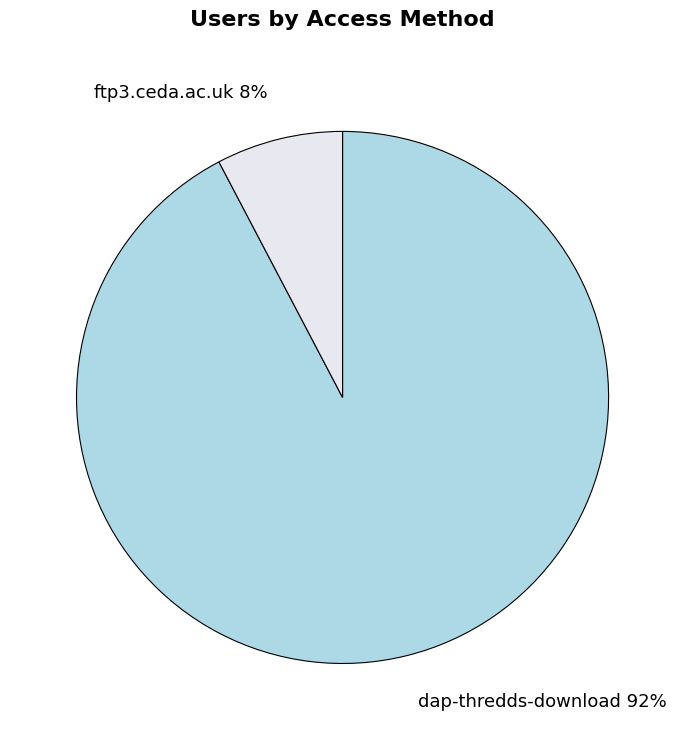

What percentage is the dap-thredds-download slice, to the nearest percent?

92%